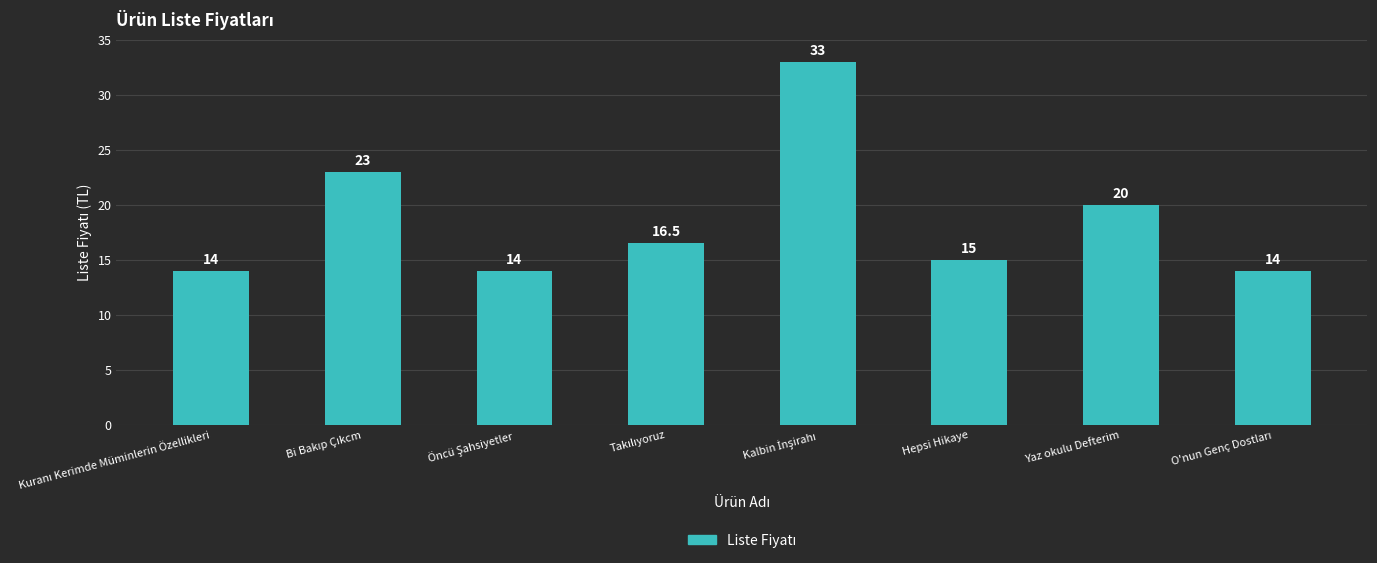

What is the difference between the maximum and second lowest values?

19.0